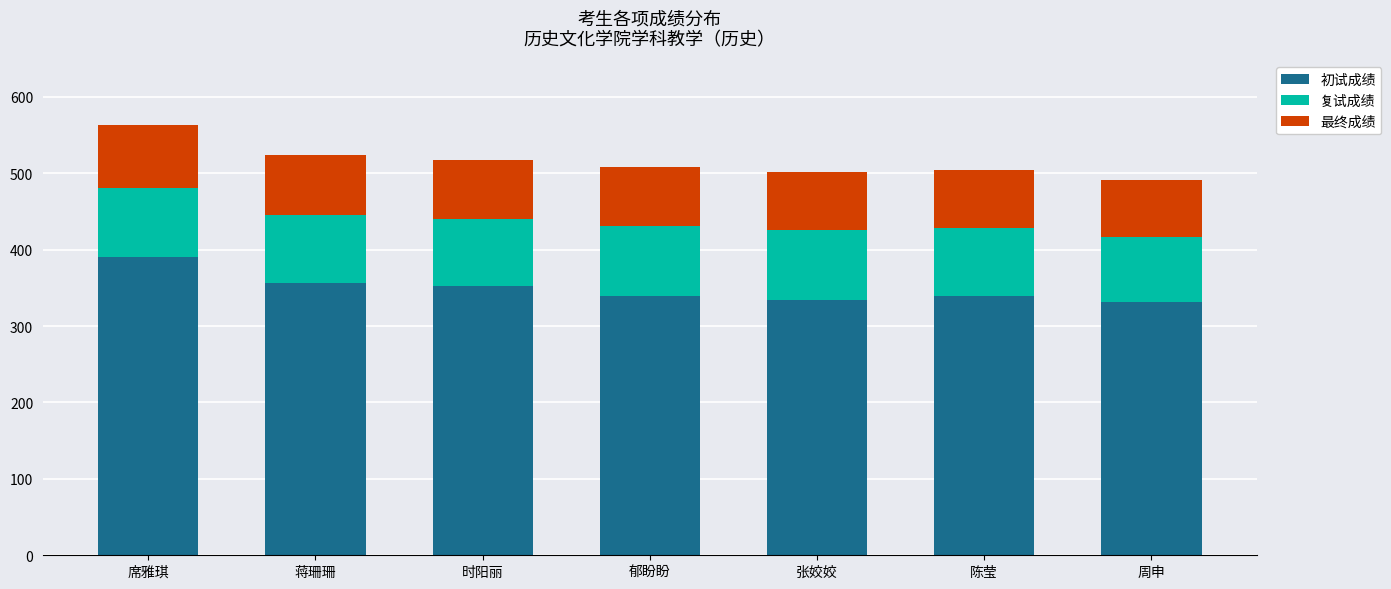

What is the minimum value for 初试成绩?

331.0